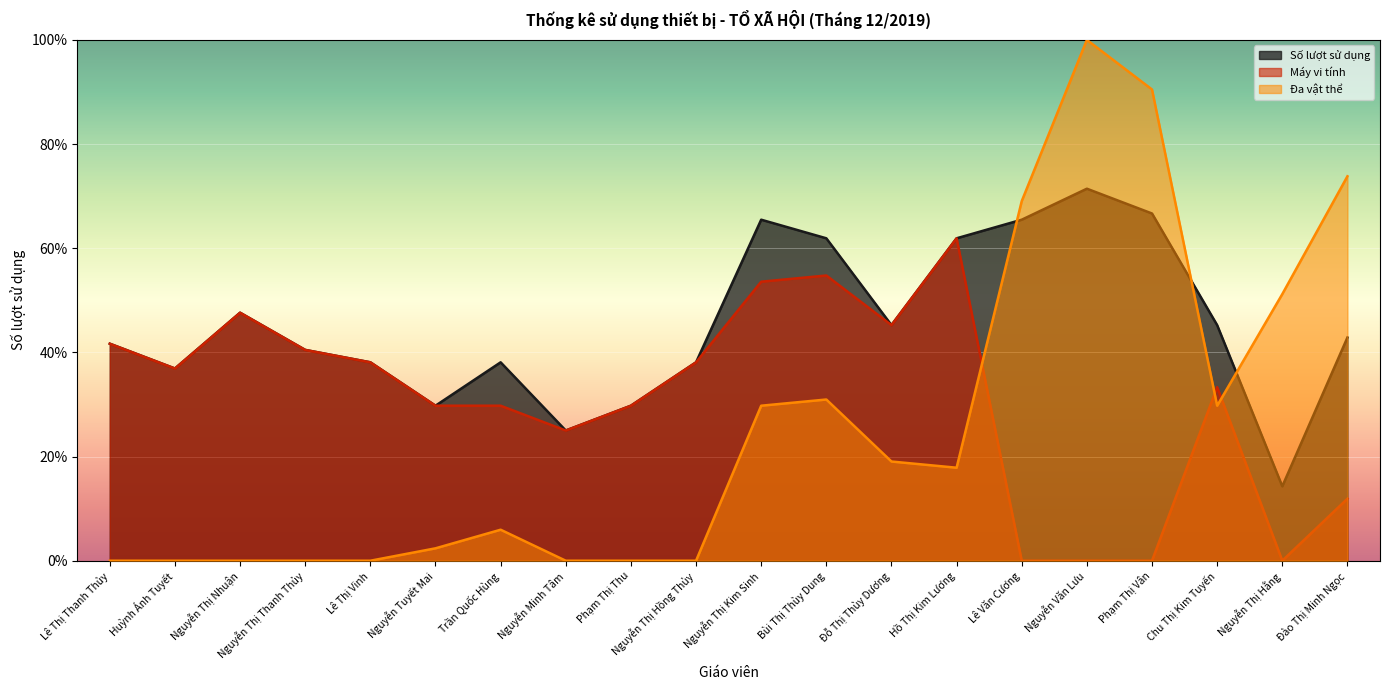

How many categories are shown in the chart?

20